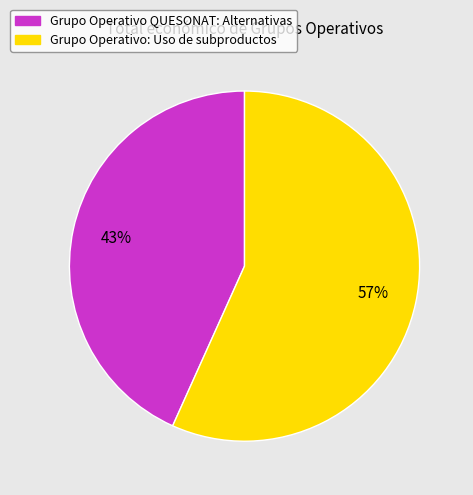

To the nearest percent, what is the average slice percentage?

50%